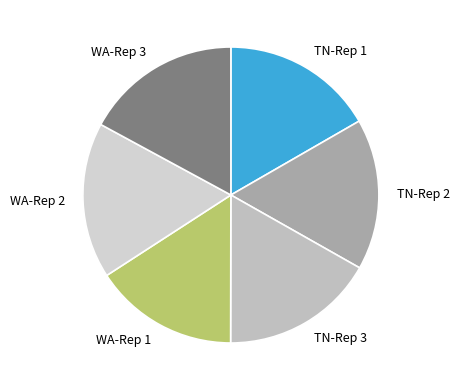

Between WA-Rep 1 and WA-Rep 3, which is larger?

WA-Rep 3